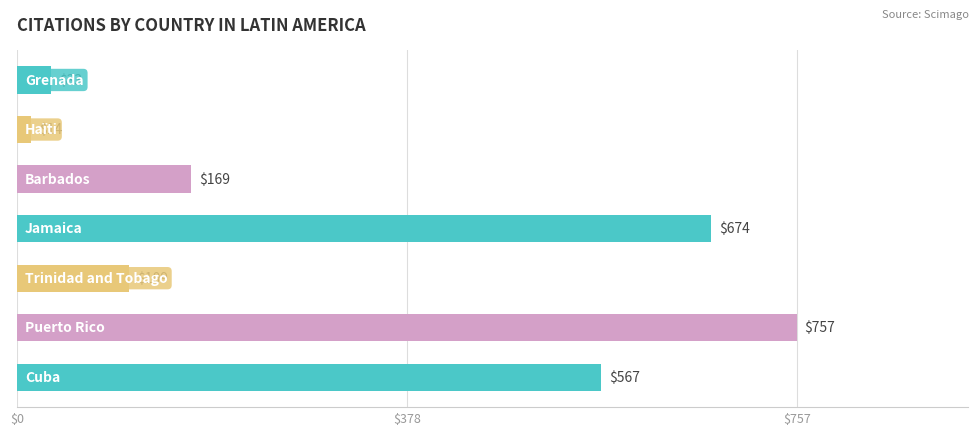

What is the maximum value shown in the chart?

757